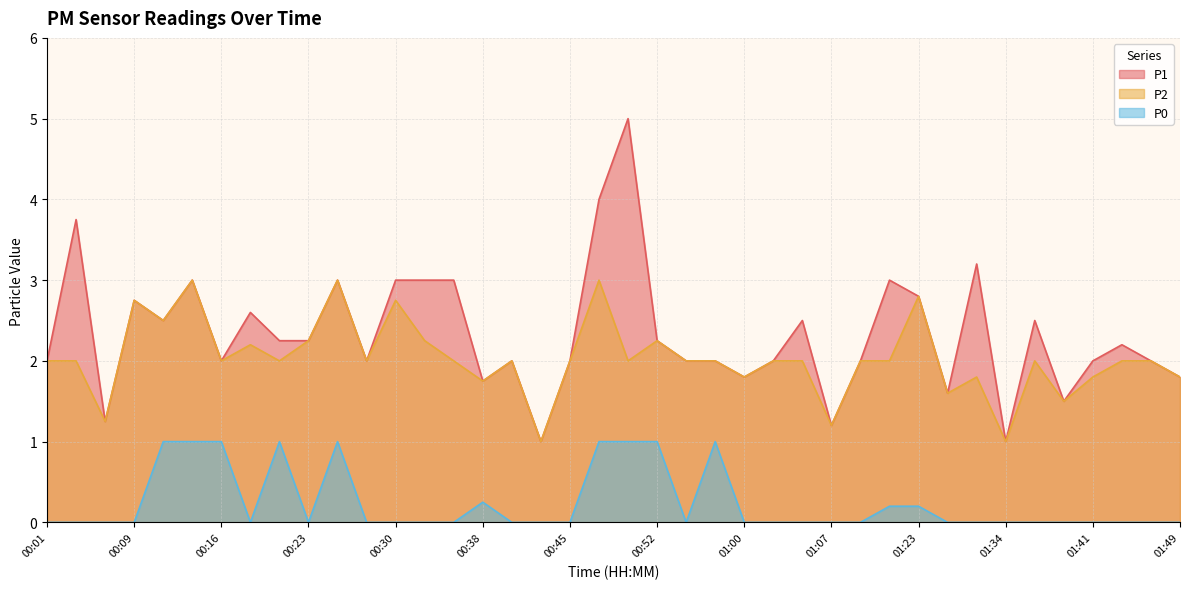

Does the chart have visible grid lines?

Yes